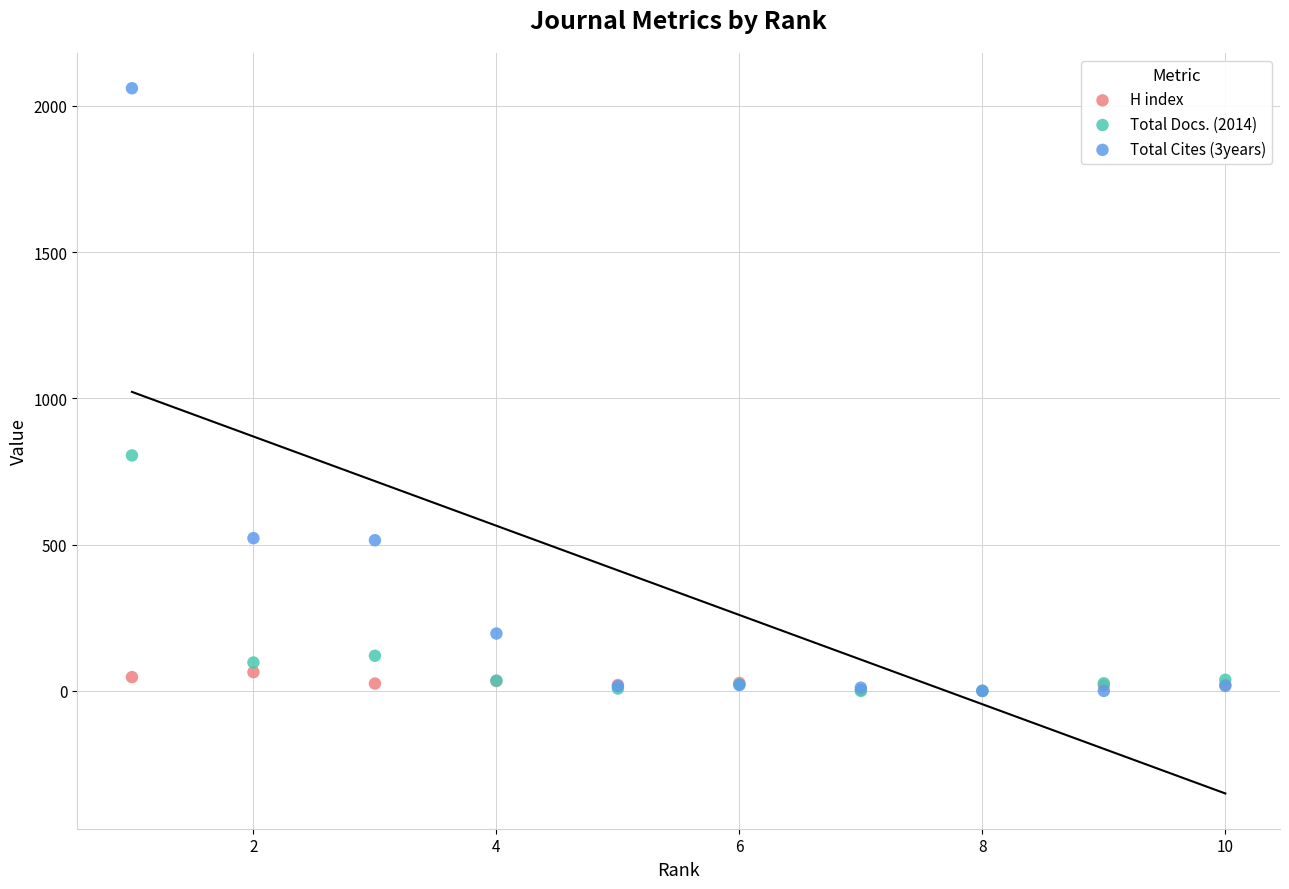

Which series has the largest Y range (max minus min)?

Total Cites (3years)